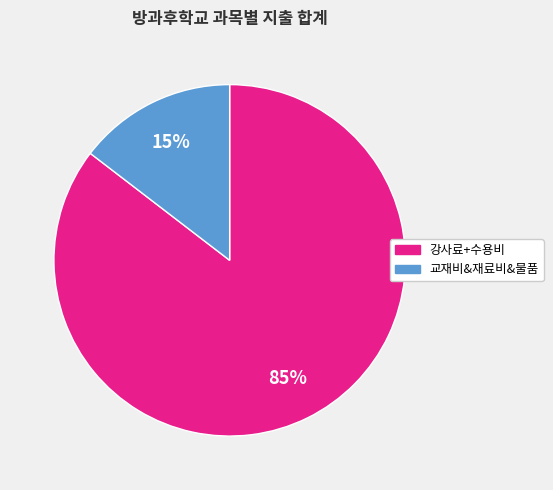

To the nearest percent, what is the average slice percentage?

50%